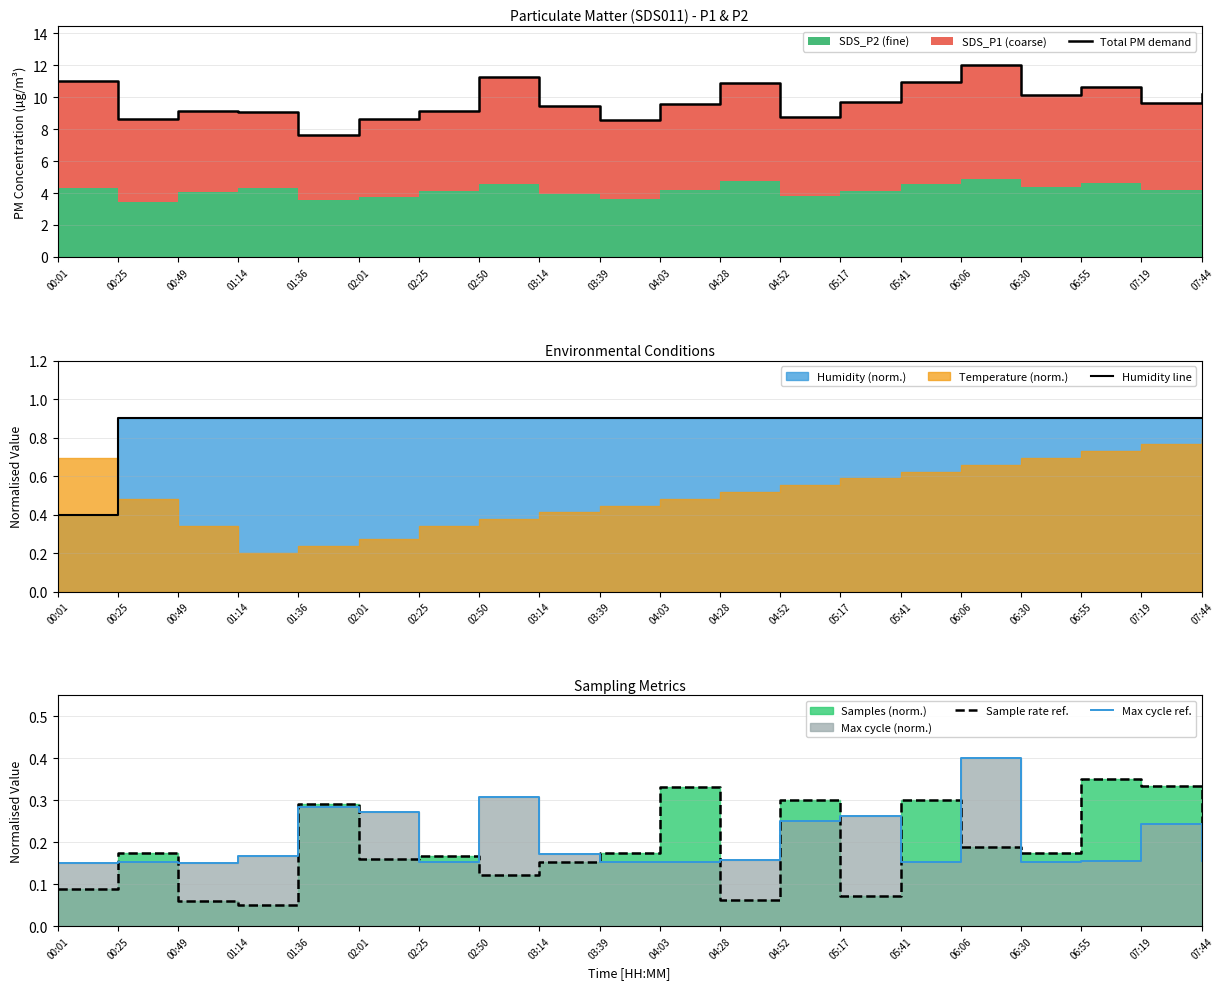

Which series changed the most between 01:36 and 02:50?

Total PM demand